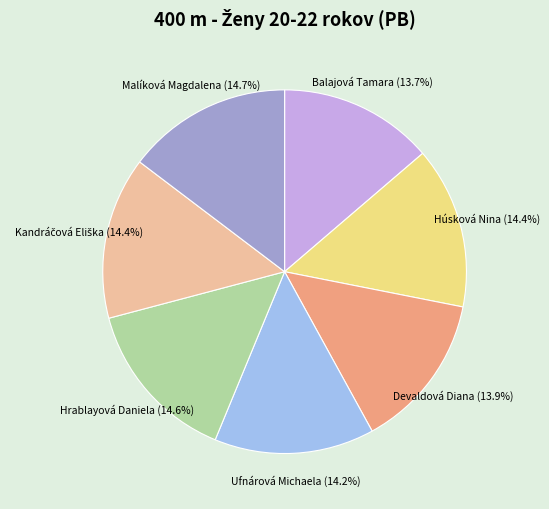

Combined, do Húsková Nina and Hrablayová Daniela account for over 50%?

No